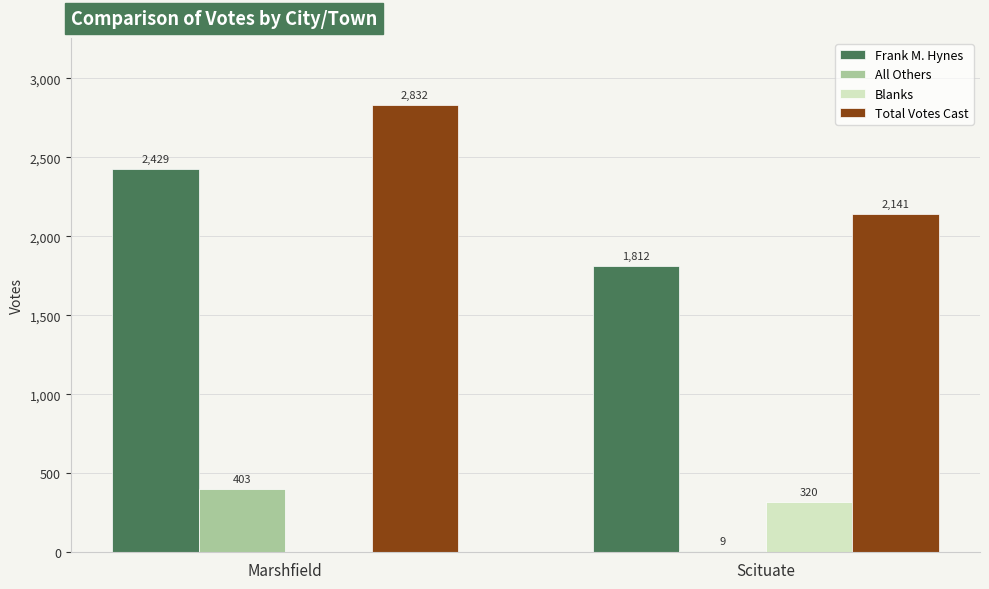

The value of All Others at Marshfield is 602. True or false?

False